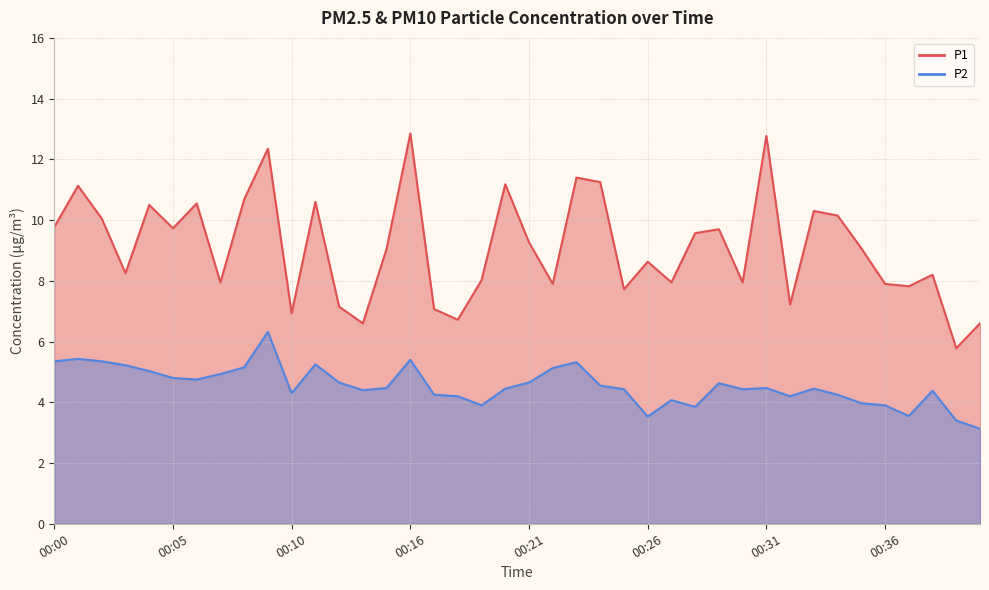

What is the difference between the second highest and second lowest values in the P2 series?

2.0